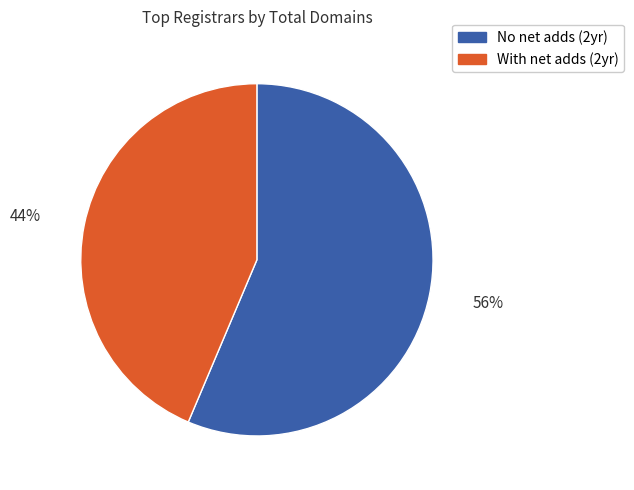

Is there any slice that represents more than half of the pie?

Yes